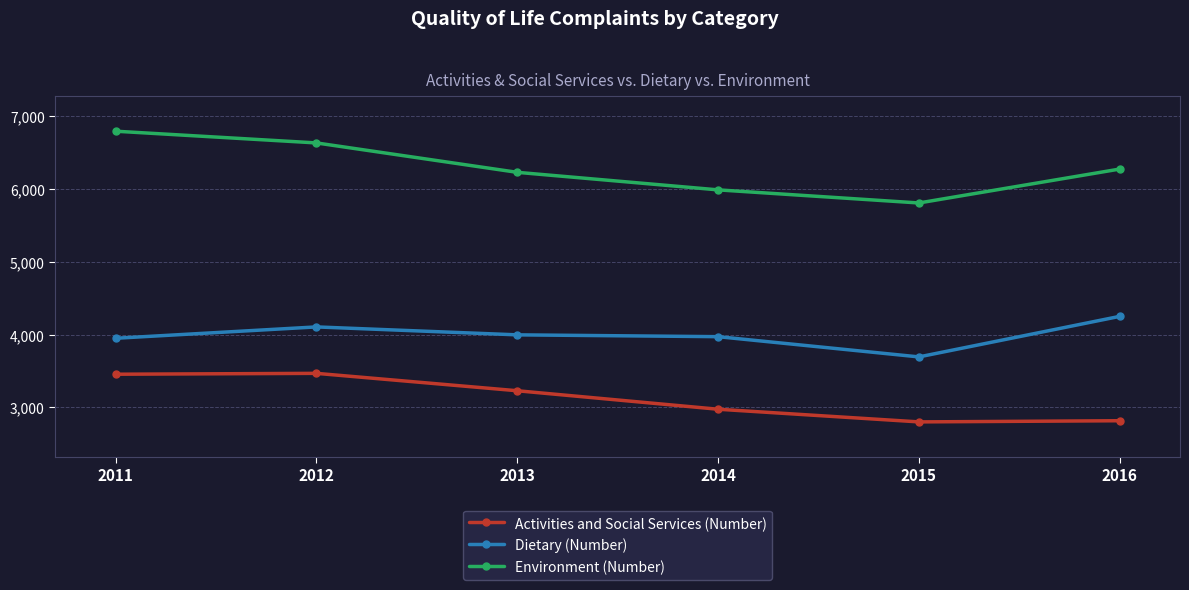

Which series has the largest range (max minus min)?

Environment (Number)